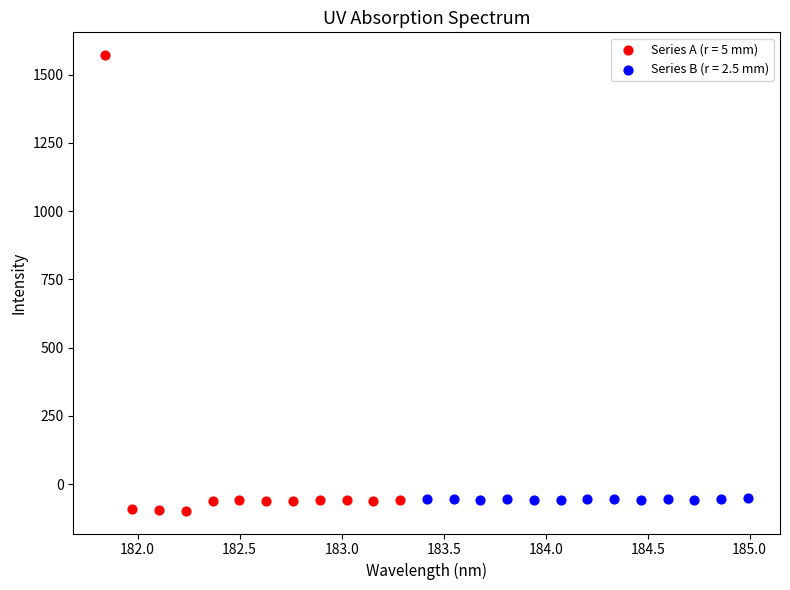

Which series has the widest spread of Y values?

Series A (r = 5 mm)